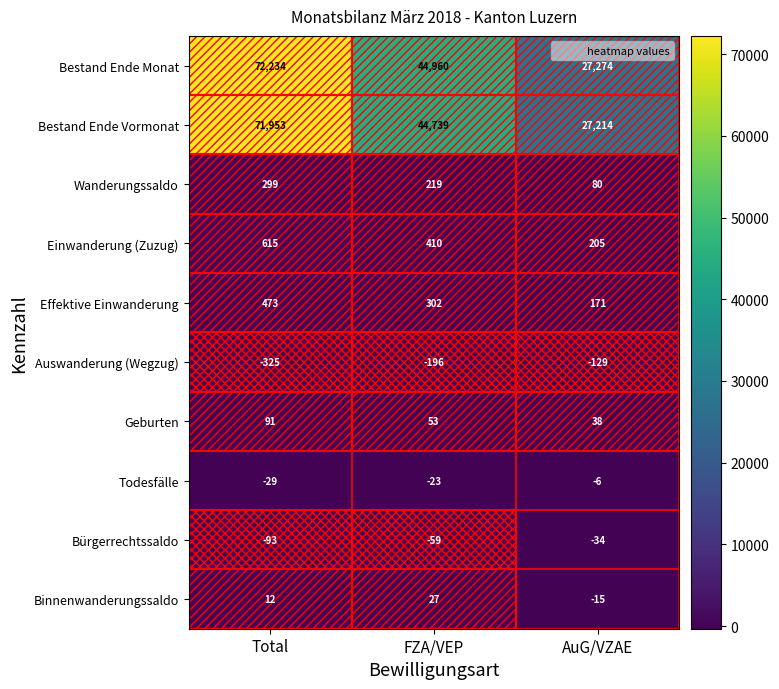

True or false: Wanderungssaldo has a value of 219 at FZA/VEP.

True